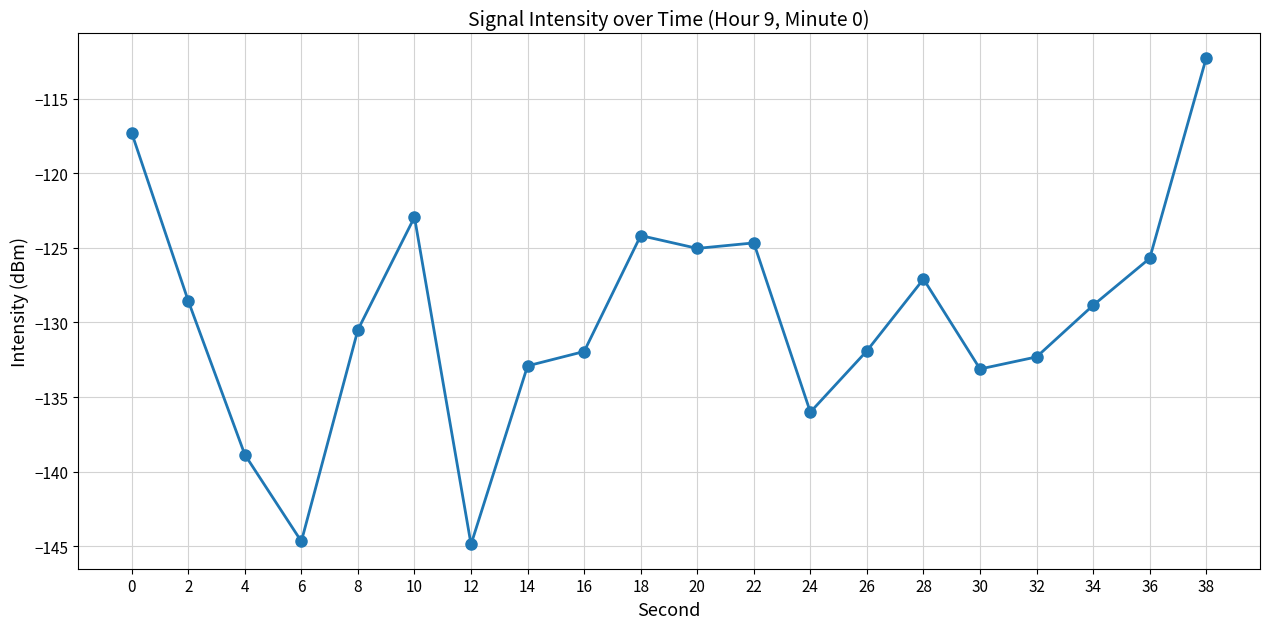

What is the difference between the maximum and minimum values?

32.6